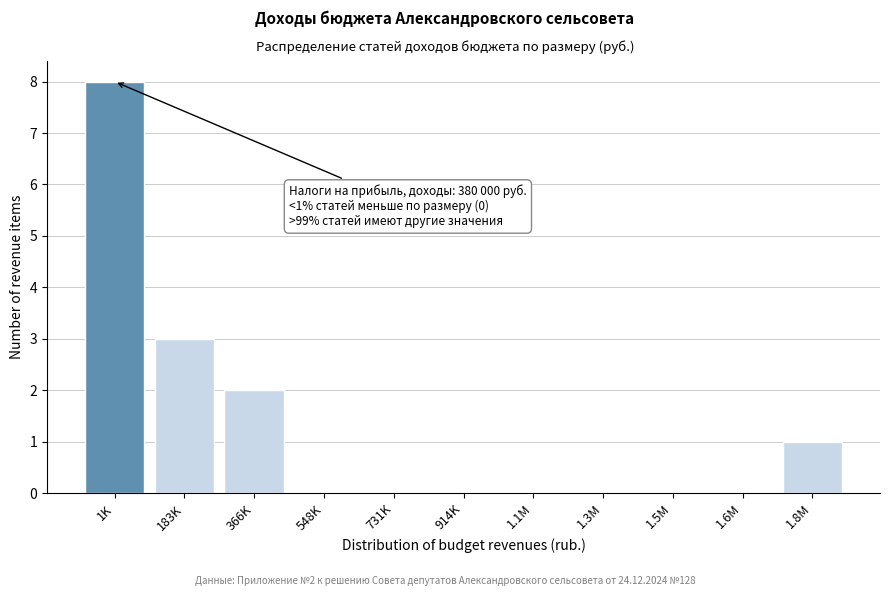

Reading right to left, what are all the values shown in this chart?

1.8M=1	1.6M=0	1.5M=0	1.3M=0	1.1M=0	914K=0	731K=0	548K=0	366K=2	183K=3	1K=8